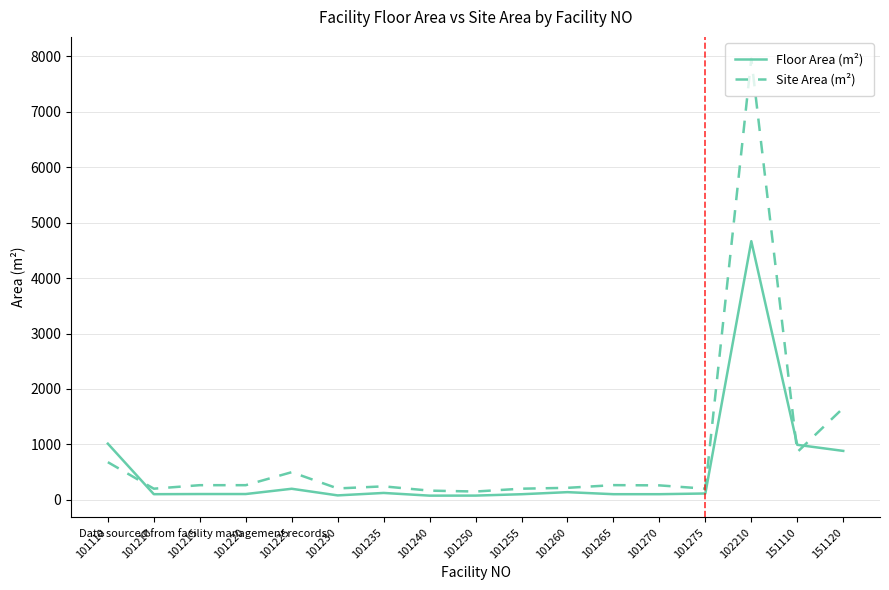

Between 101225 and 102210, which series saw the biggest shift?

Site Area (m²)